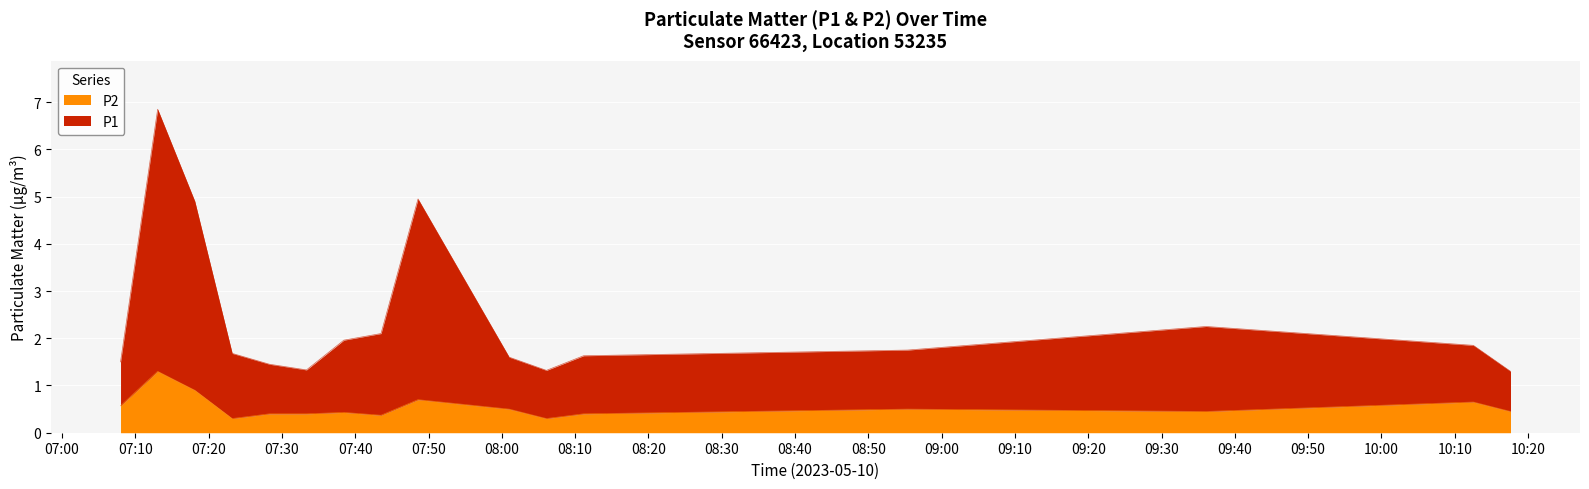

At how many categories does at least one series exceed 2?

5